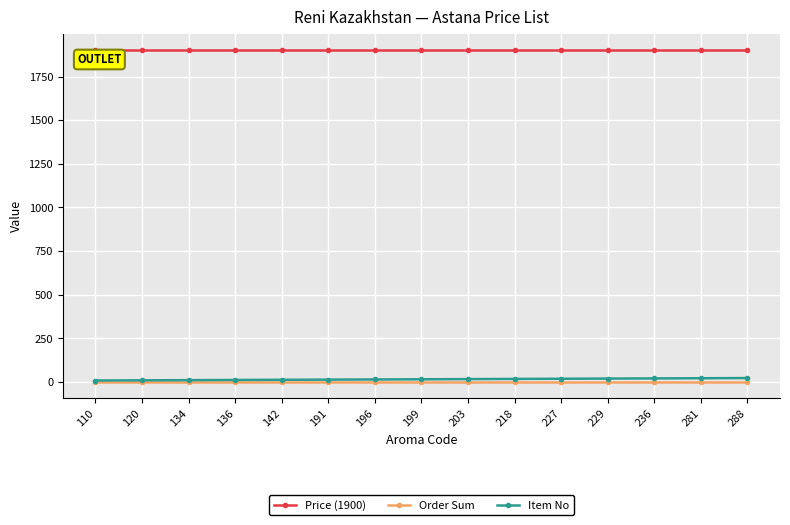

Which series has the largest total across all categories?

Price (1900)